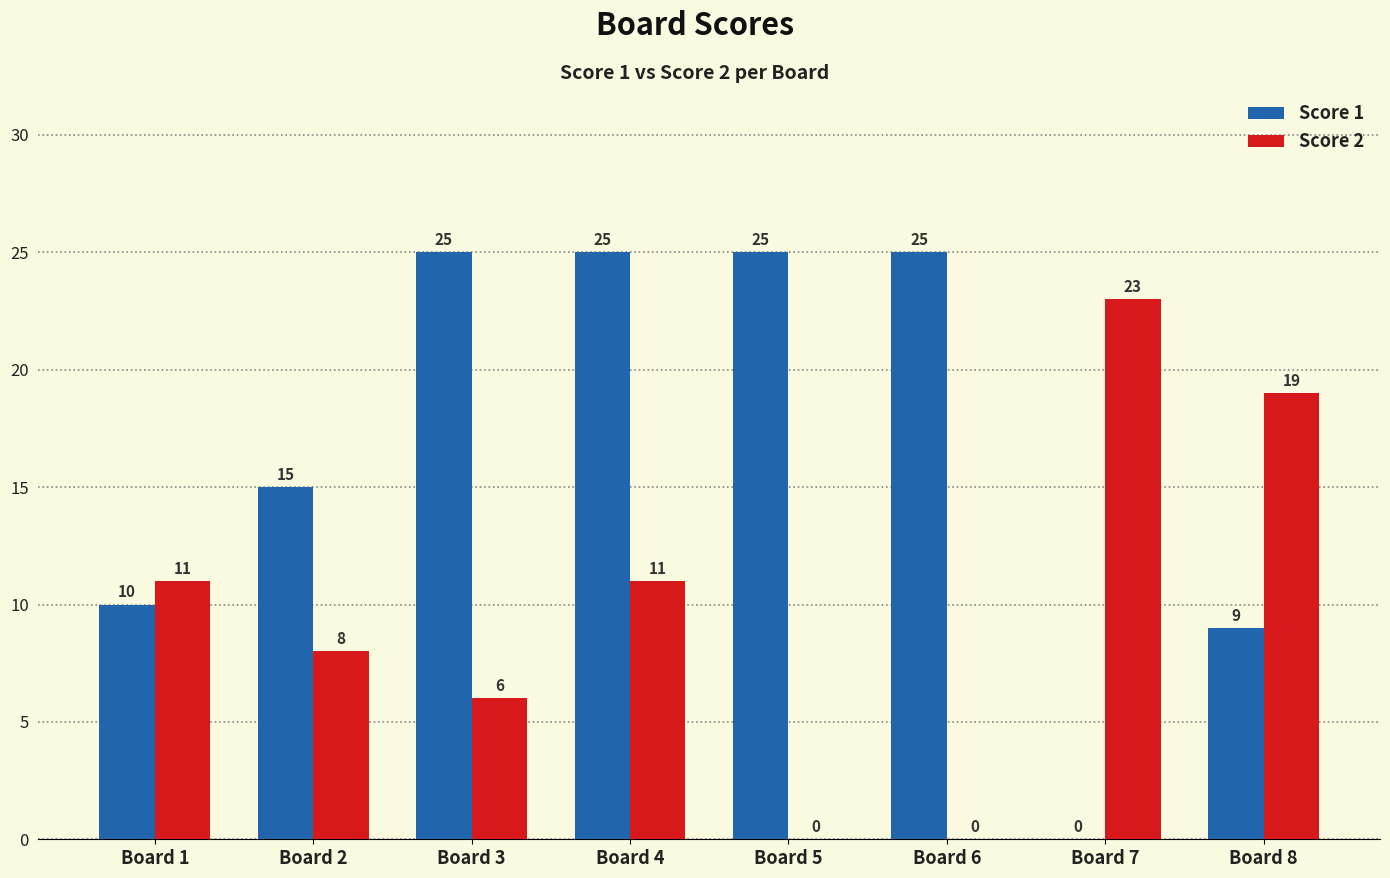

Which series has the largest total across all categories?

Score 1